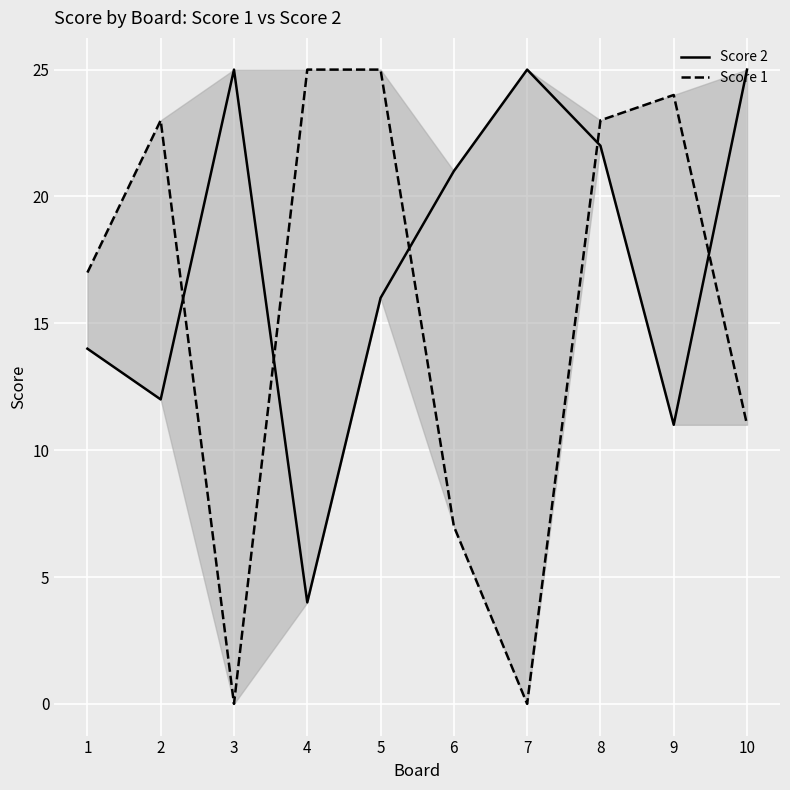

Rank the series by their average value, from highest to lowest.

Score 2, Score 1